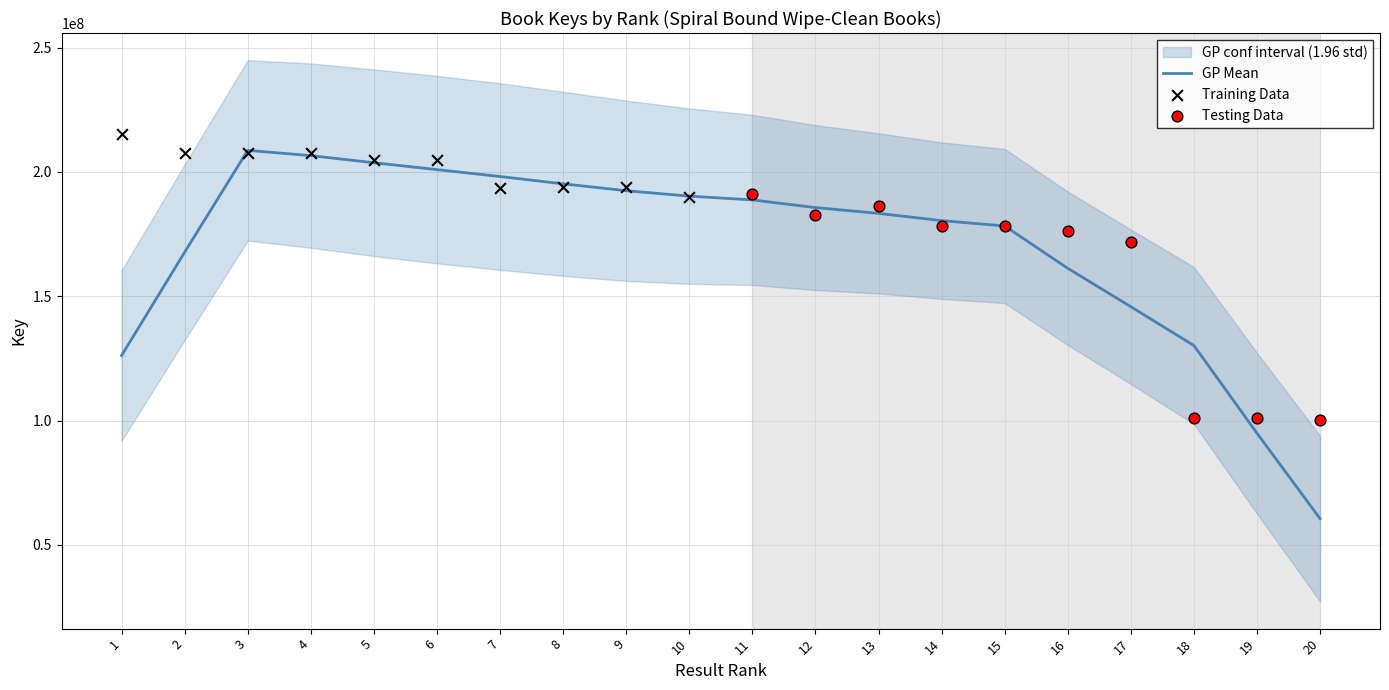

Which has a higher value, 3 or 17?

3